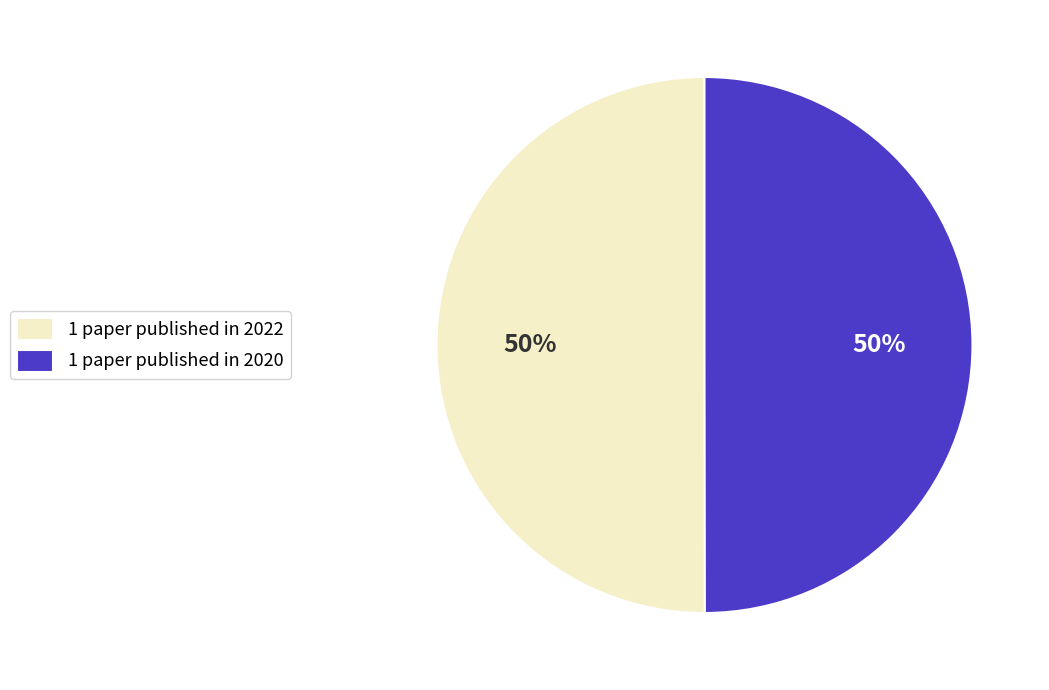

What is the ratio of the value at 1 paper published in 2020 to the value at 1 paper published in 2022?

1.0